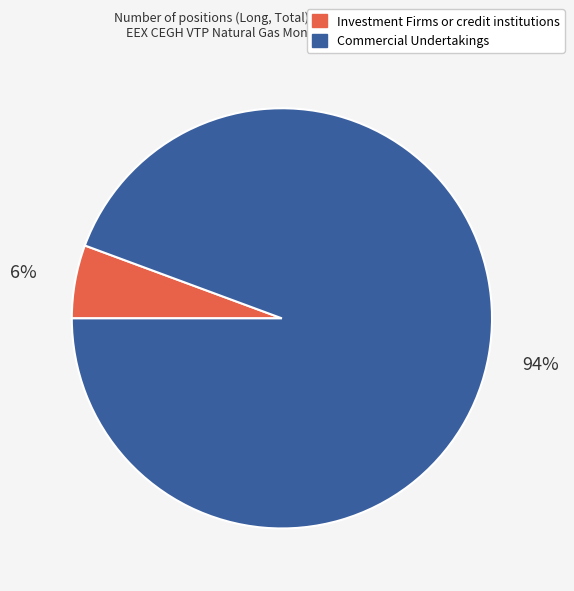

To the nearest percent, what is the combined percentage of Investment Firms or credit institutions and Commercial Undertakings?

100%